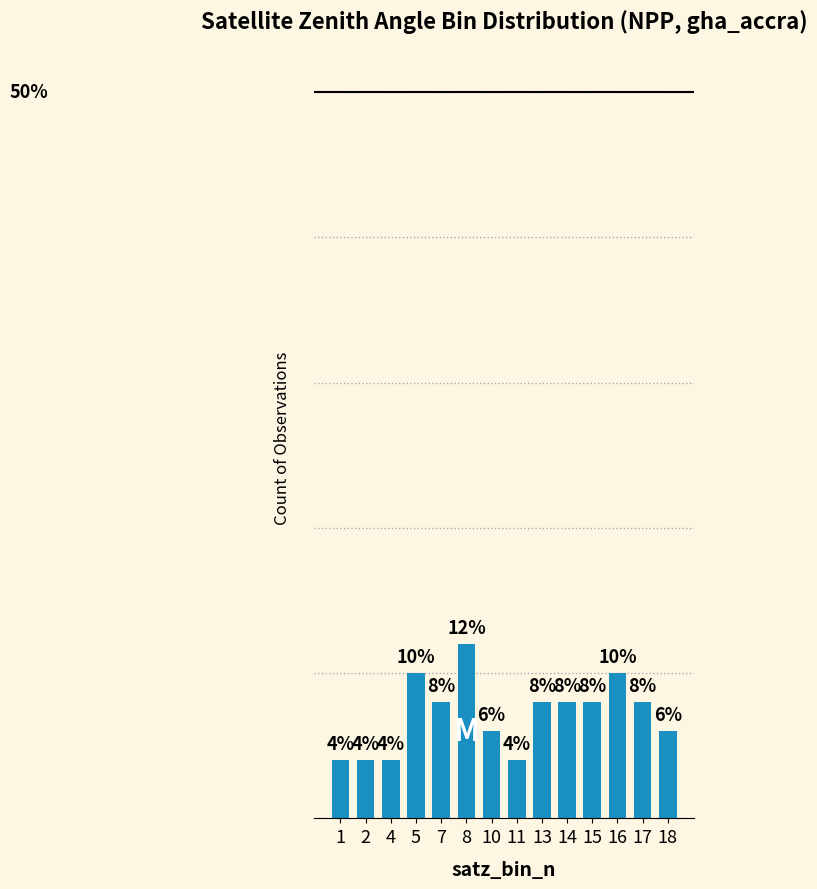

Is it true that the value at 11 is 2?

False